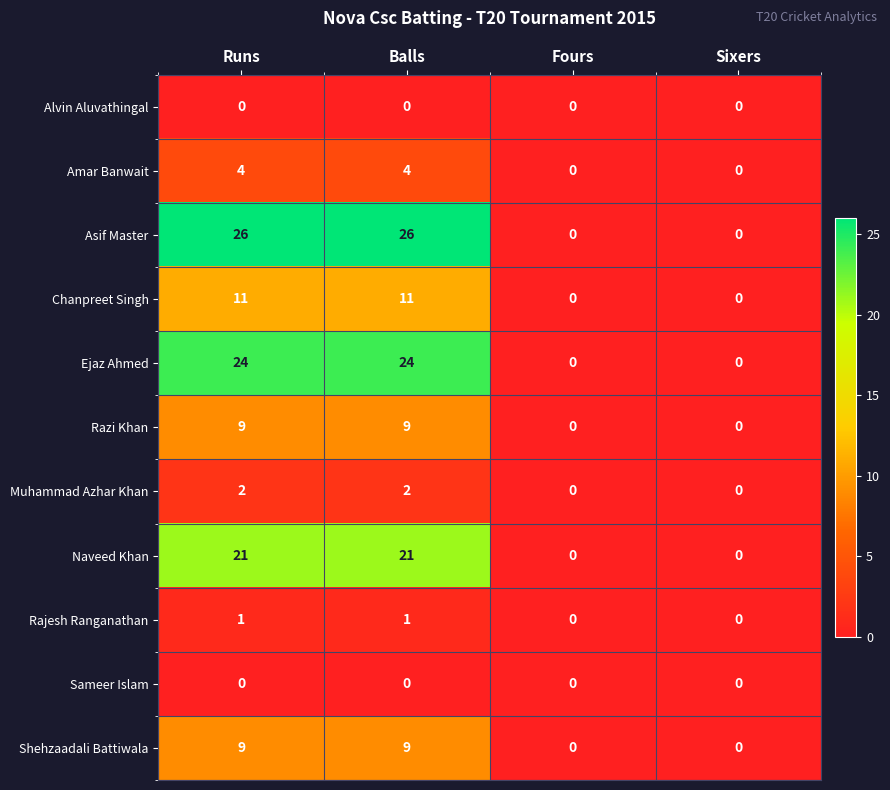

The value of Sameer Islam at Runs is 0. True or false?

True